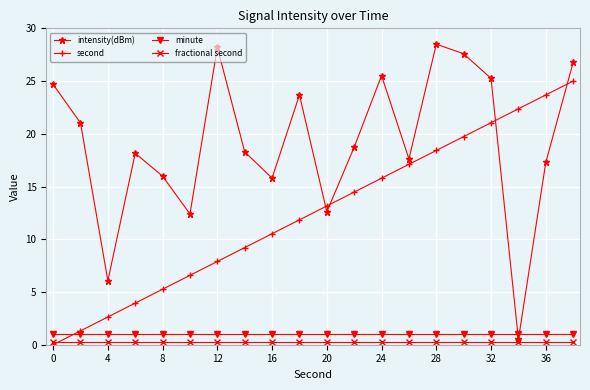

Reading left to right, what are all the values shown in this chart?

intensity(dBm): 24.7	21.0	6.1	18.2	16.0	12.4	28.2	18.3	15.8	23.7	12.6	18.7	25.5	17.6	28.5	27.6	25.3	0.5	17.3	26.8
second: 0.0	1.3	2.6	3.9	5.3	6.6	7.9	9.2	10.5	11.8	13.2	14.5	15.8	17.1	18.4	19.7	21.1	22.4	23.7	25.0
minute: 1.0	1.0	1.0	1.0	1.0	1.0	1.0	1.0	1.0	1.0	1.0	1.0	1.0	1.0	1.0	1.0	1.0	1.0	1.0	1.0
fractional second: 0.3	0.3	0.3	0.3	0.3	0.3	0.3	0.3	0.3	0.3	0.3	0.3	0.3	0.3	0.3	0.3	0.3	0.3	0.3	0.3